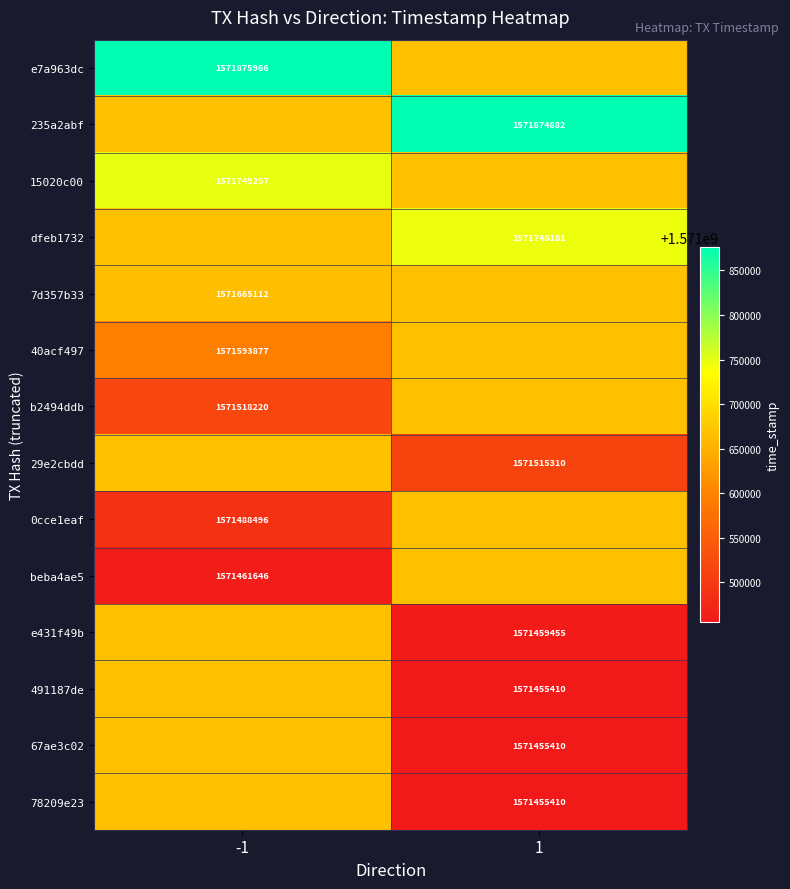

The e7a963dc series shows 1571875966 at -1. True or false?

True